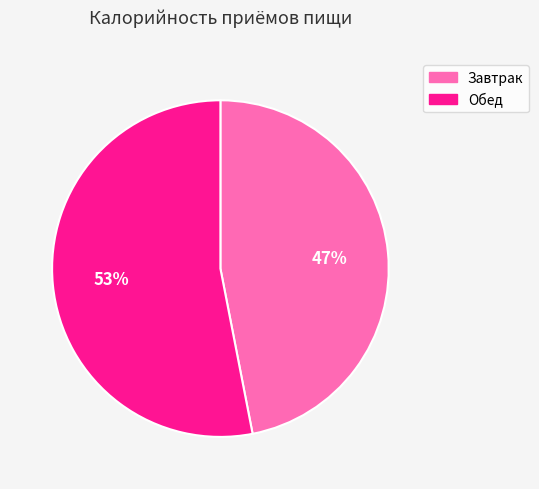

What percentage is the Завтрак slice, to the nearest percent?

47%